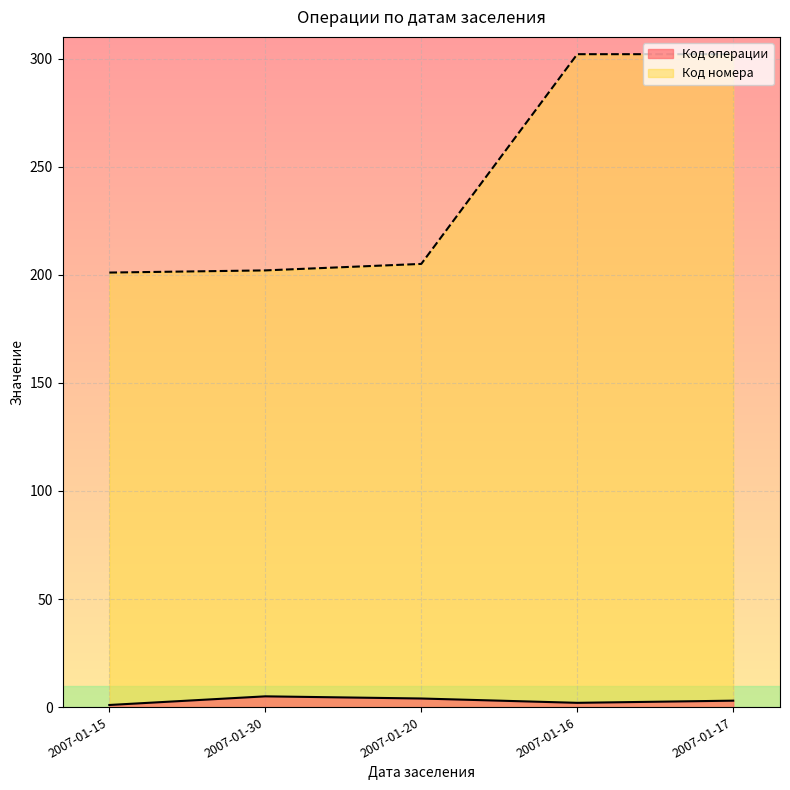

At which category does the chart reach its peak across all series?

2007-01-16